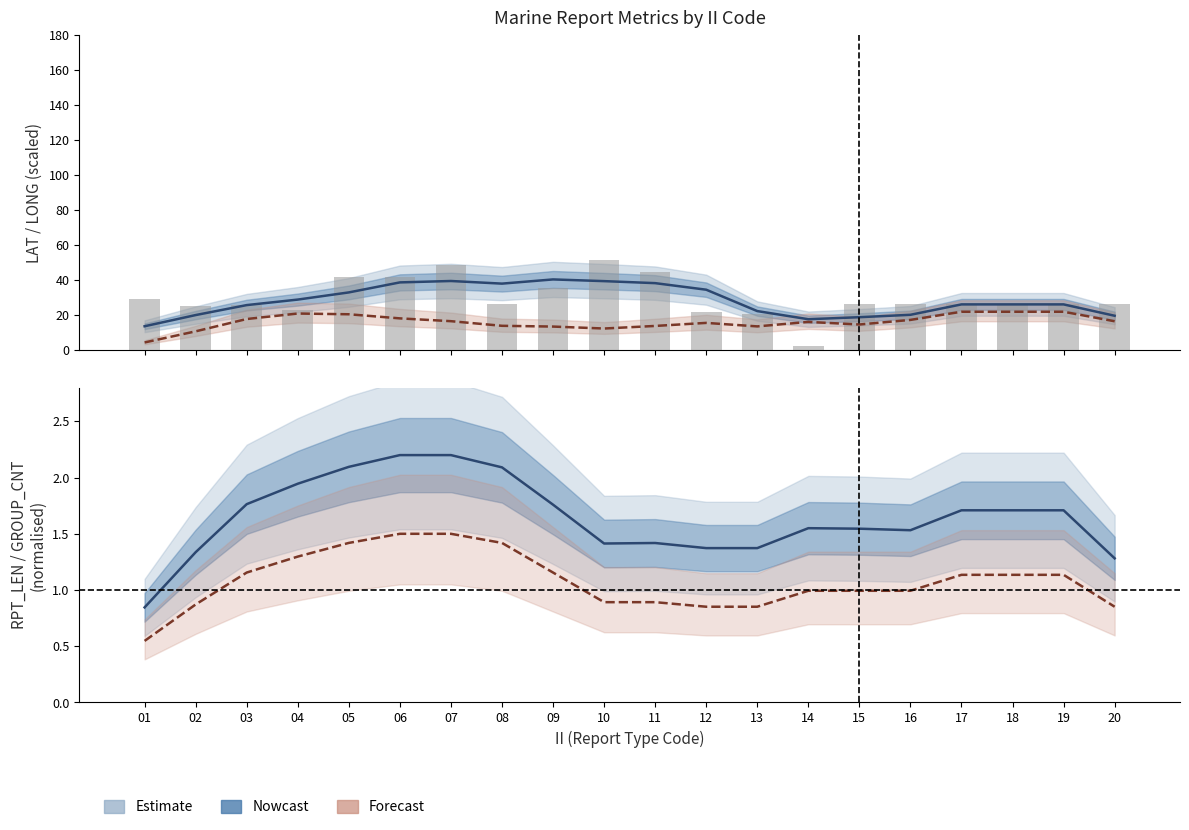

Rank the series at 08 from highest to lowest value.

Nowcast (LAT), Daily LAT, Forecast (LONG/5.5), Nowcast (RPT_LEN norm), Forecast (GROUP_CNT norm)